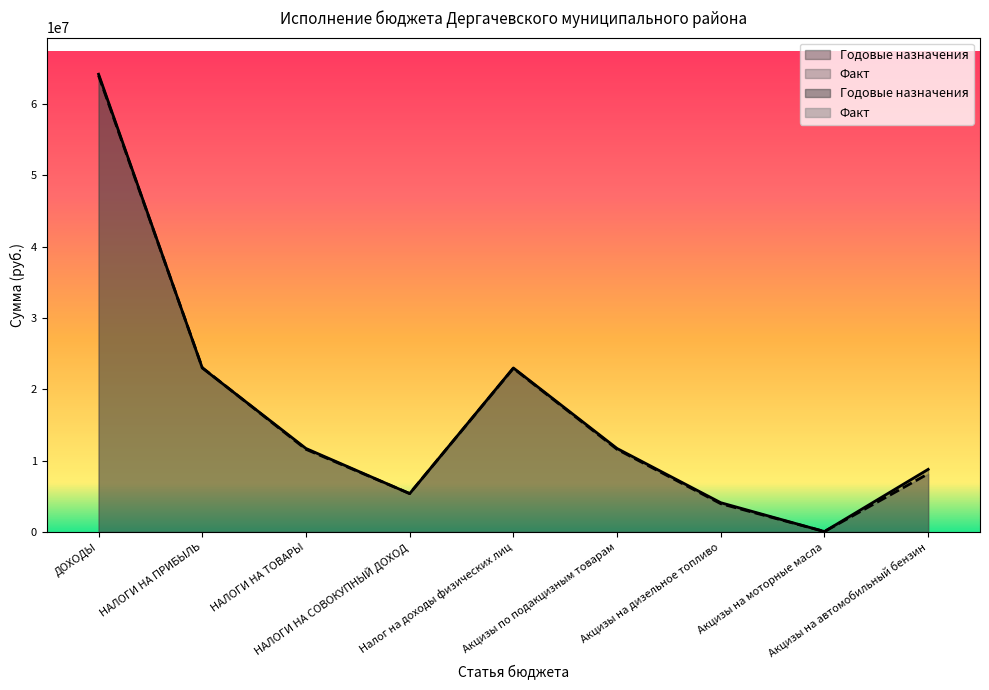

Where is the first local minimum for Факт?

НАЛОГИ НА СОВОКУПНЫЙ ДОХОД